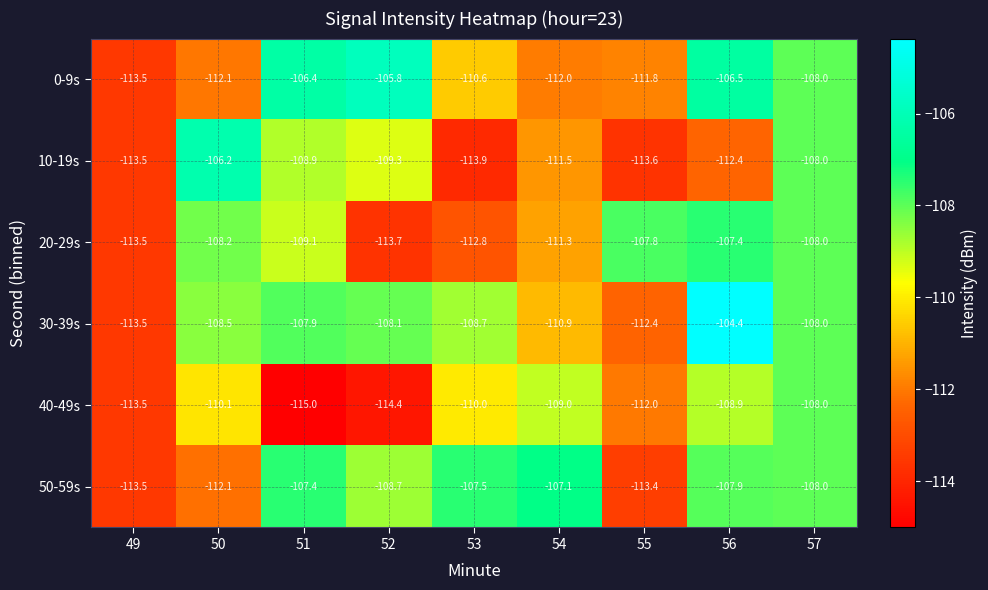

Which series has the widest spread of values?

30-39s